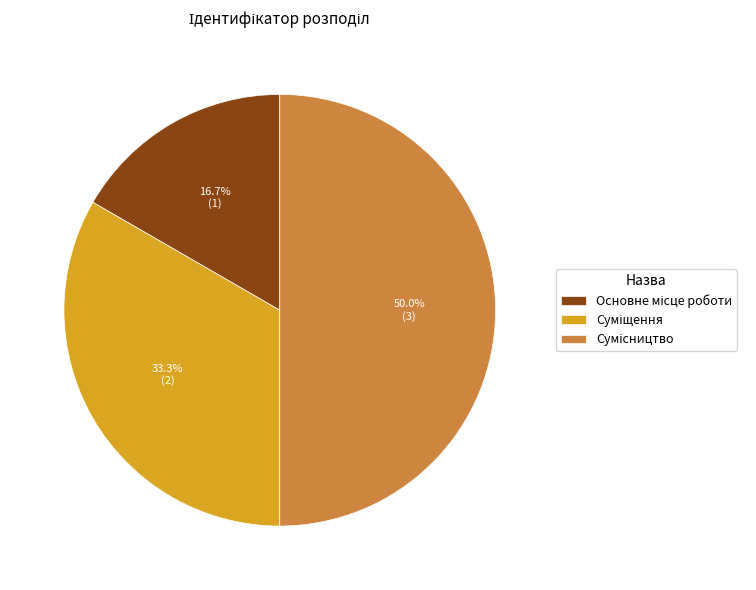

How many slices are in this pie chart?

3